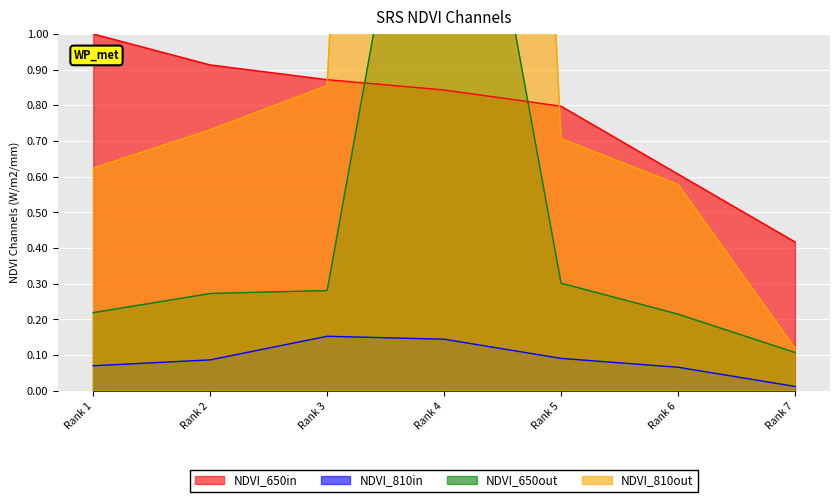

True or false: NDVI_810in and NDVI_650in intersect in this chart.

False